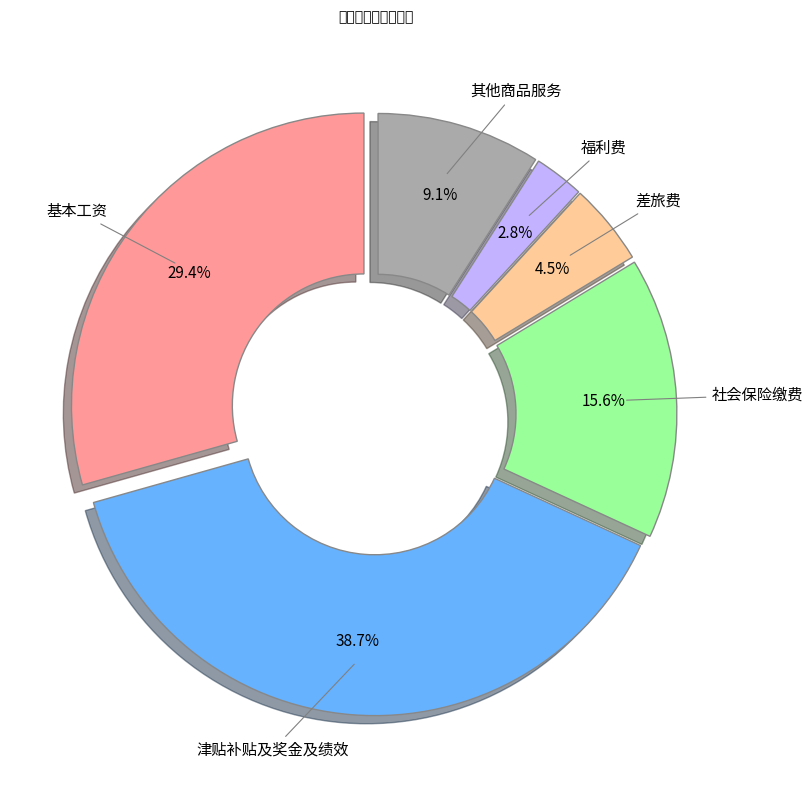

Is there any slice that represents more than half of the pie?

No